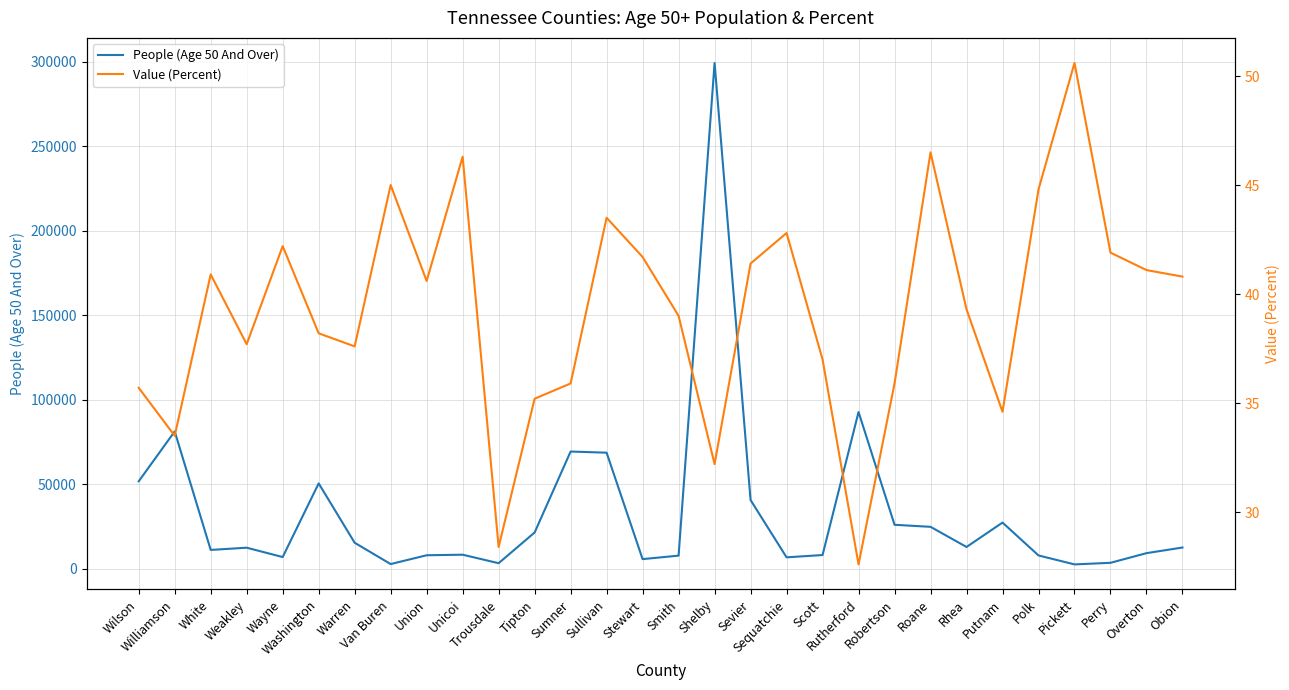

What is the label of the 8th point from the left?

Van Buren